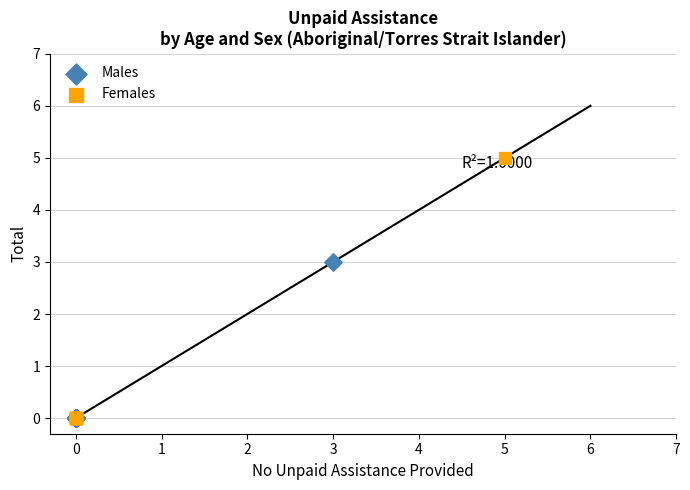

Which series has the widest spread of Y values?

Females